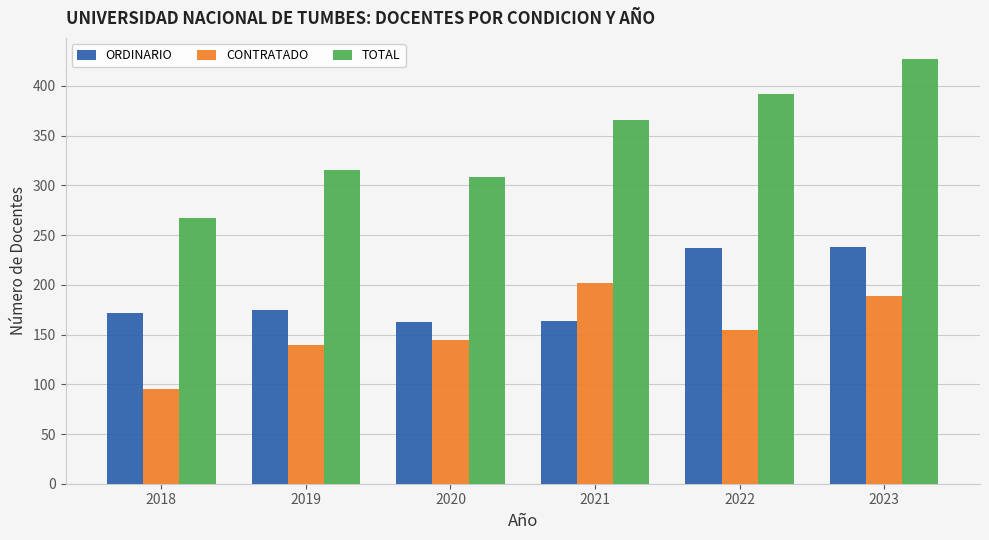

Rank the series by their average value, from lowest to highest.

CONTRATADO, ORDINARIO, TOTAL